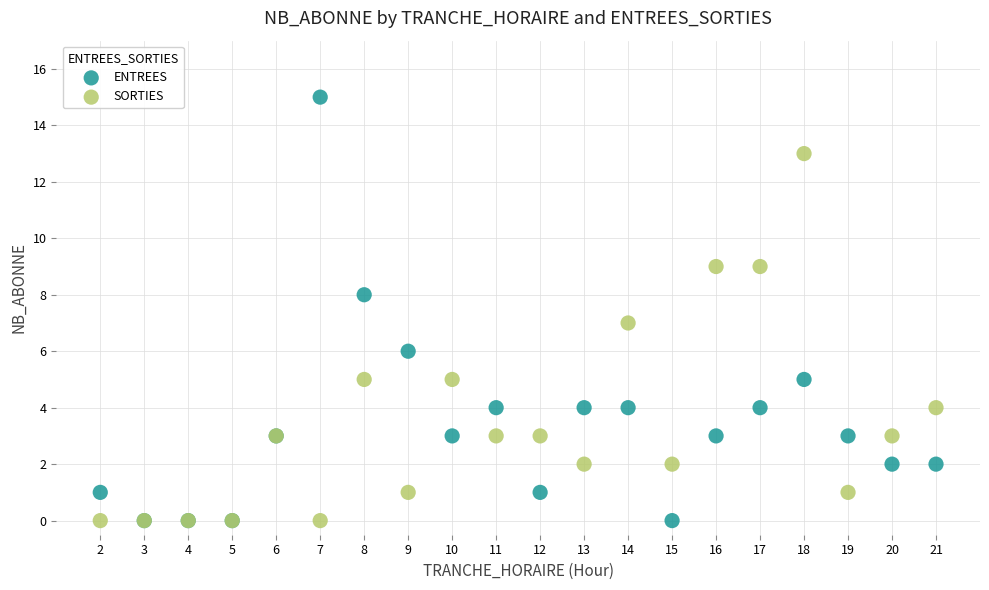

Which series has the largest Y range (max minus min)?

ENTREES